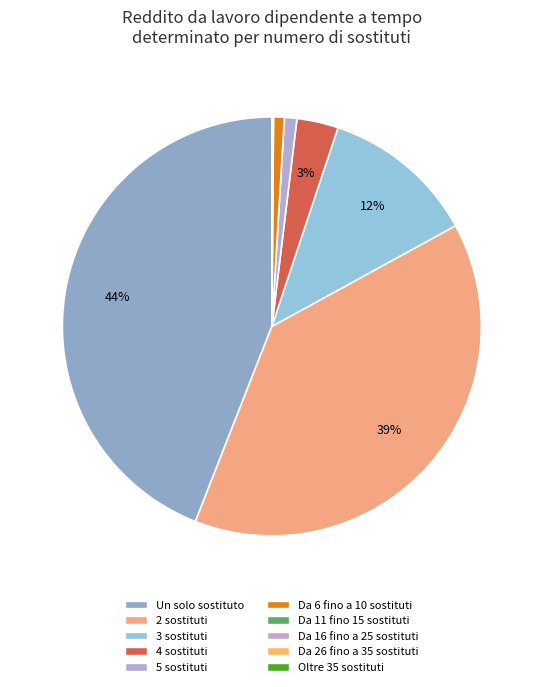

To the nearest percent, what is the average slice percentage?

10%